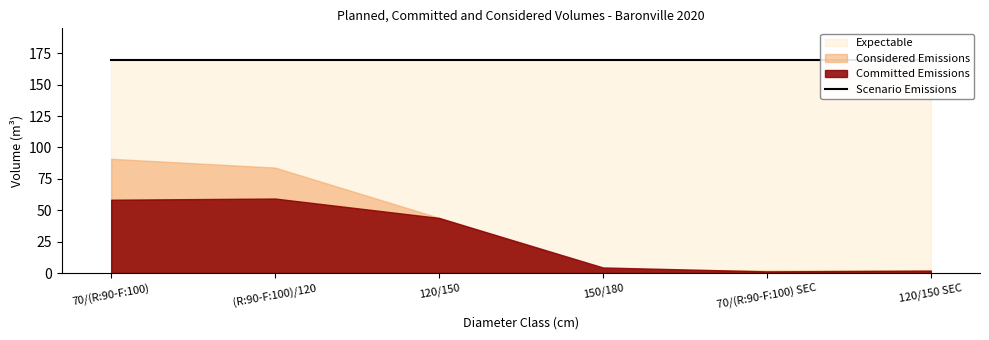

What is the sum of the Committed Emissions values at 120/150 SEC and 70/(R:90-F:100) SEC?

3.3